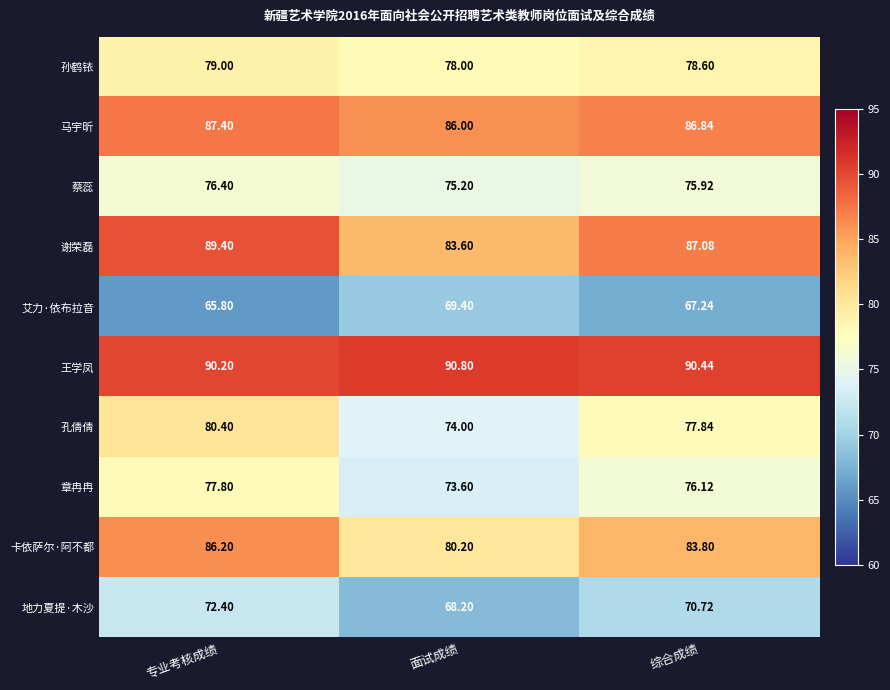

At which category is the sum across all series the highest?

专业考核成绩